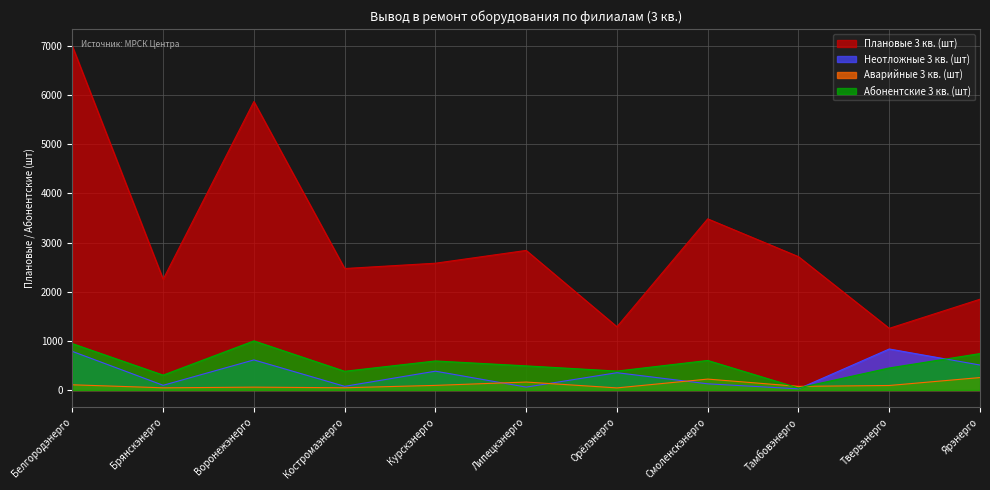

Where is Неотложные 3 кв. (шт) nearest to the value 430?

Курскэнерго